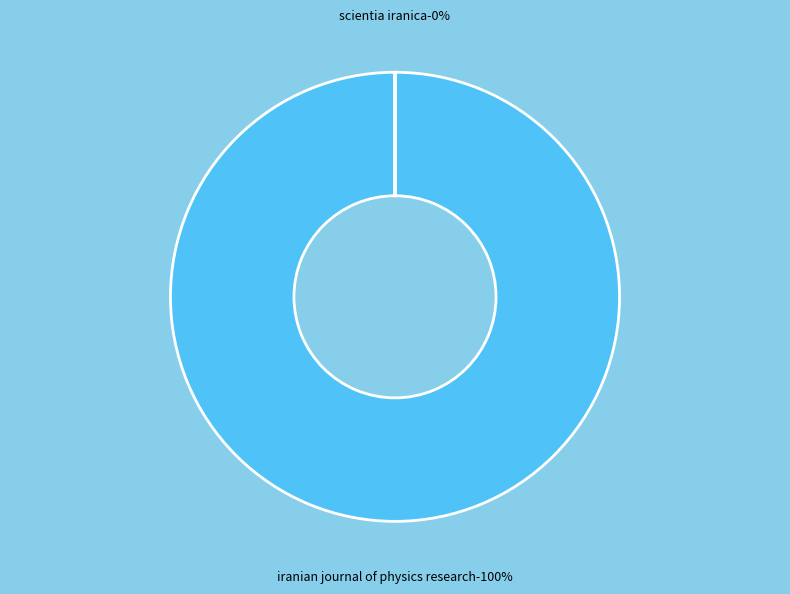

To the nearest percent, what is the difference between the Scientia Iranica and Iranian Journal of Physics Research slice percentages?

100%